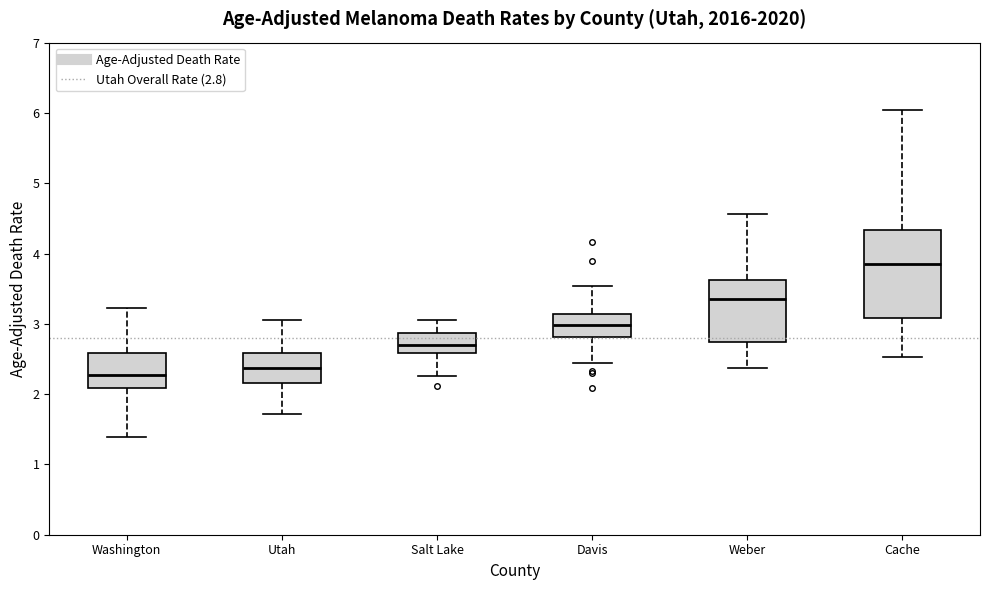

Where does the upper whisker of the box for Davis end on the y-axis? The values are not printed on the chart, so give them approximately, as read against the axis.

3.5